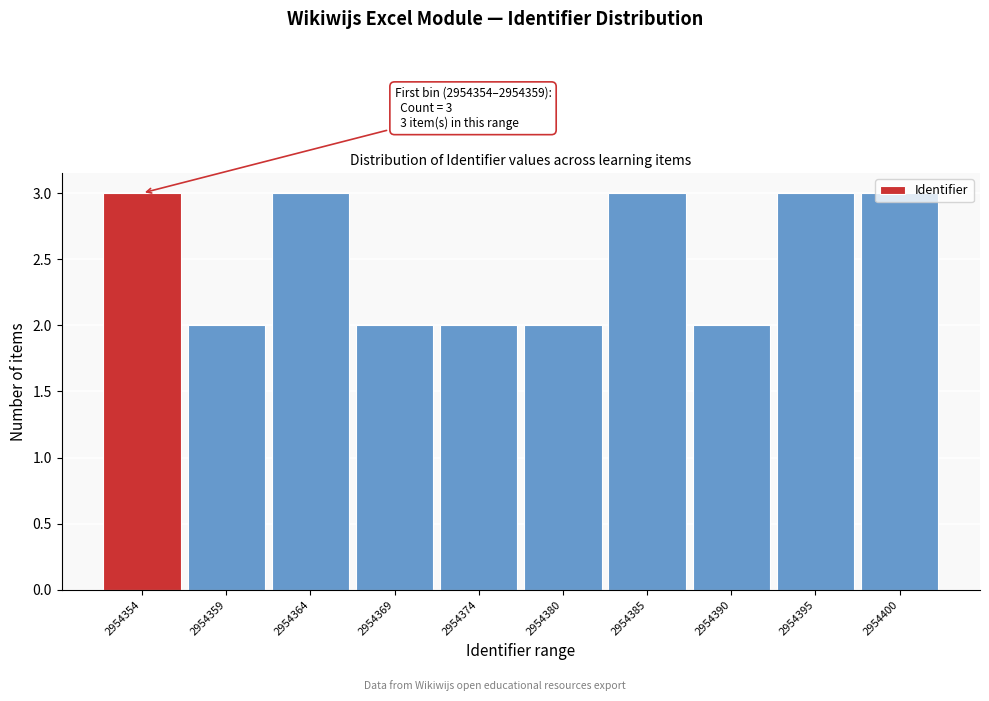

What is the greatest value displayed?

3